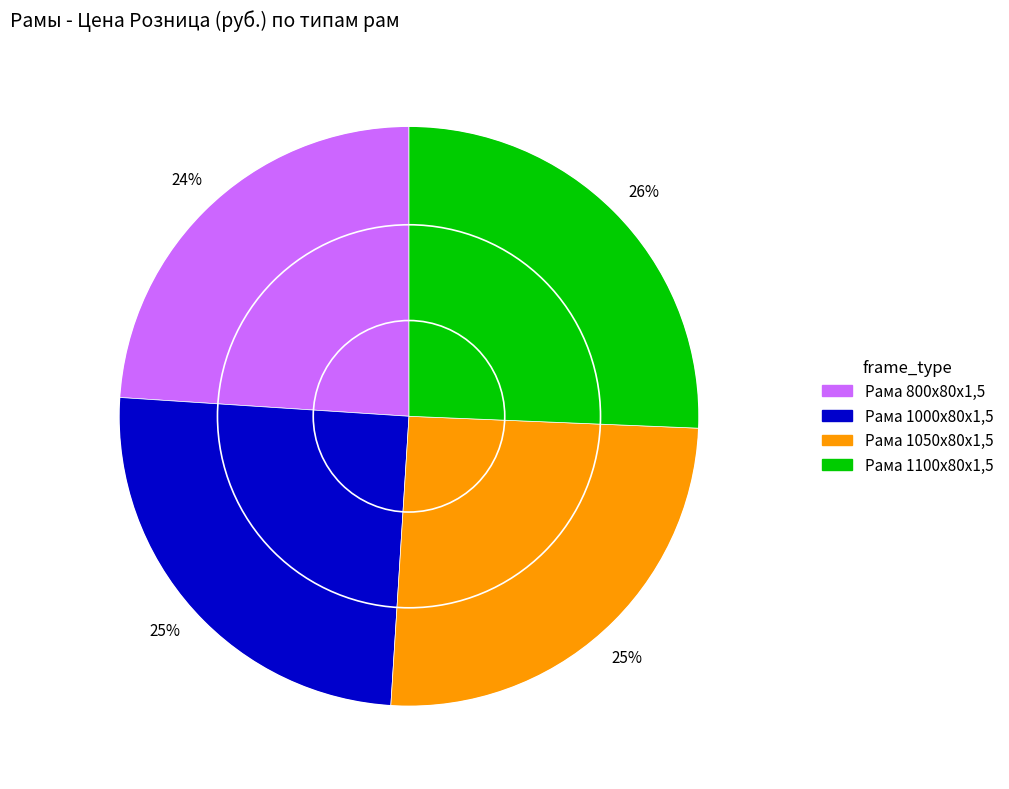

Which has a higher value, Рама 800х80х1,5 or Рама 1000х80х1,5?

Рама 1000х80х1,5